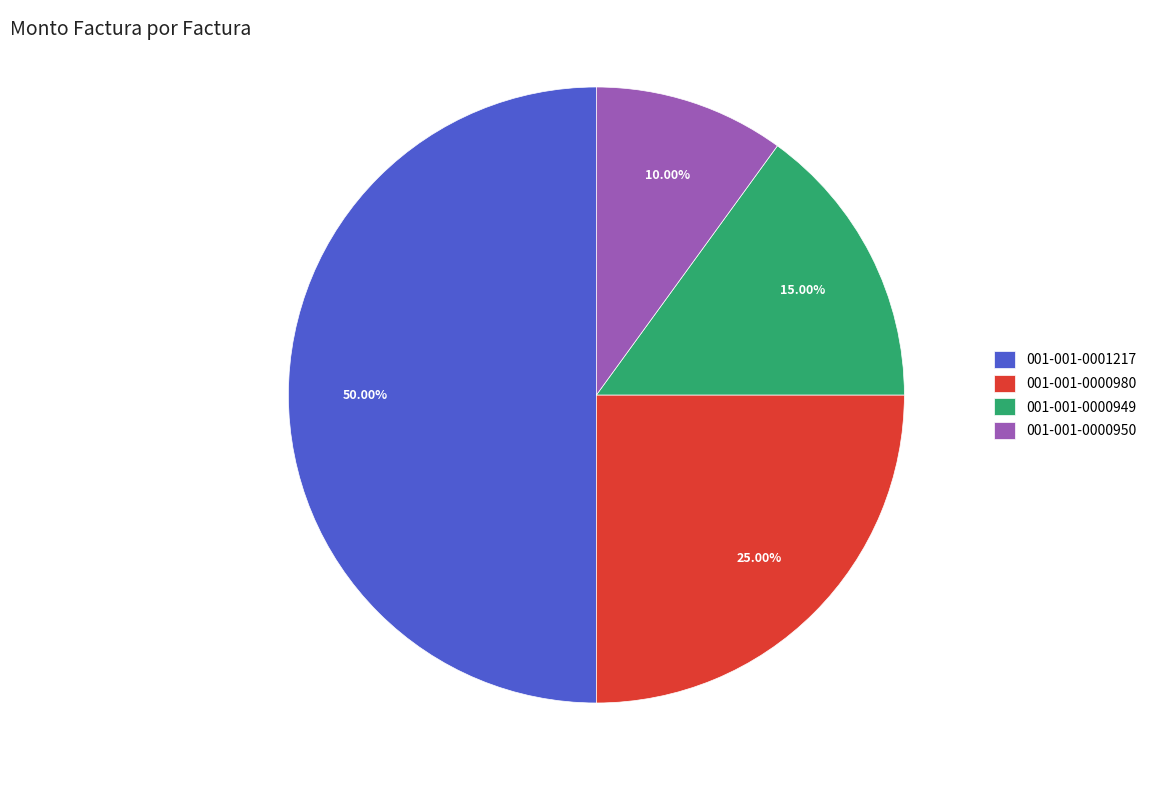

Is it true that 001-001-0001217 is 61% of the pie?

False